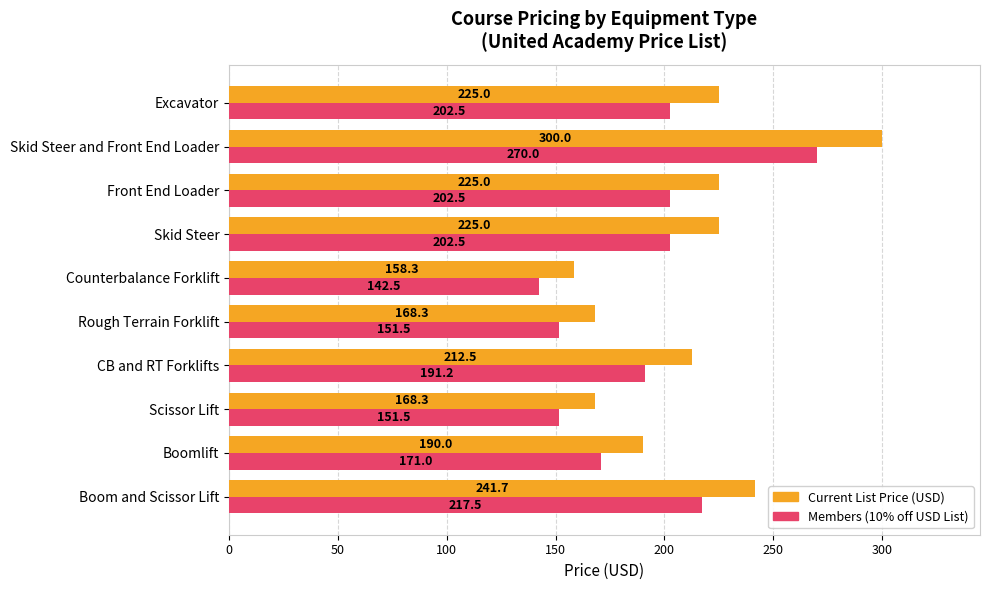

Which series has the largest total across all categories?

Current List Price (USD)